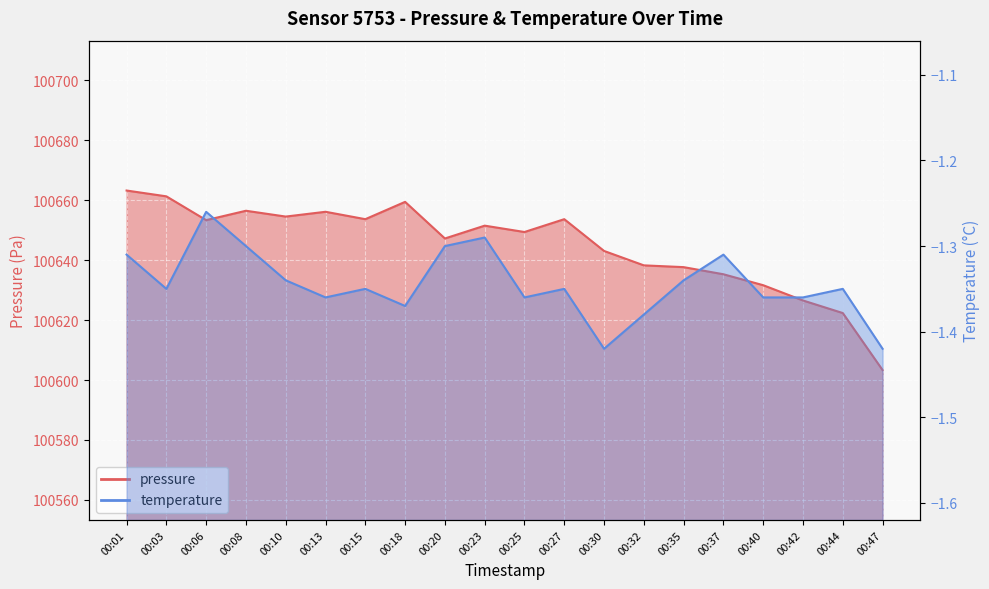

Which series has the widest spread of values?

pressure